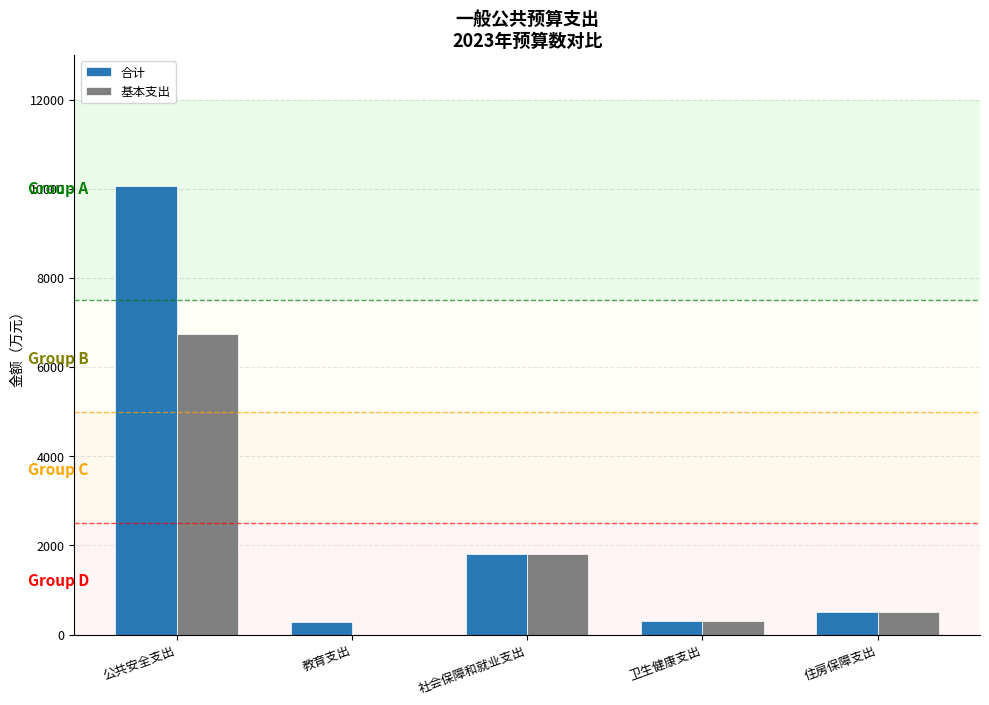

How many groups of bars are there?

5